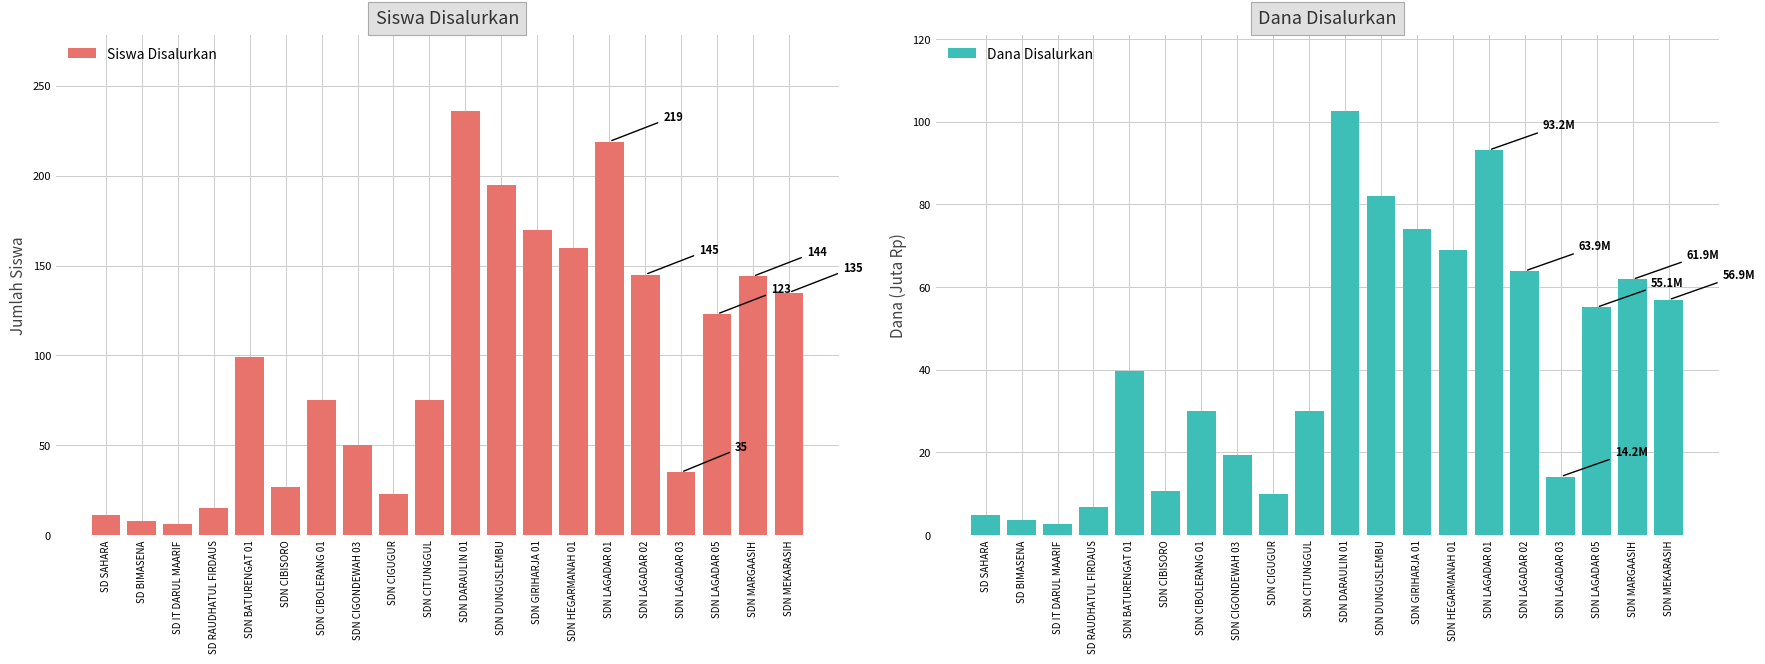

Which has a higher value, SDN GIRIHARJA 01 or SDN CITUNGGUL?

SDN GIRIHARJA 01